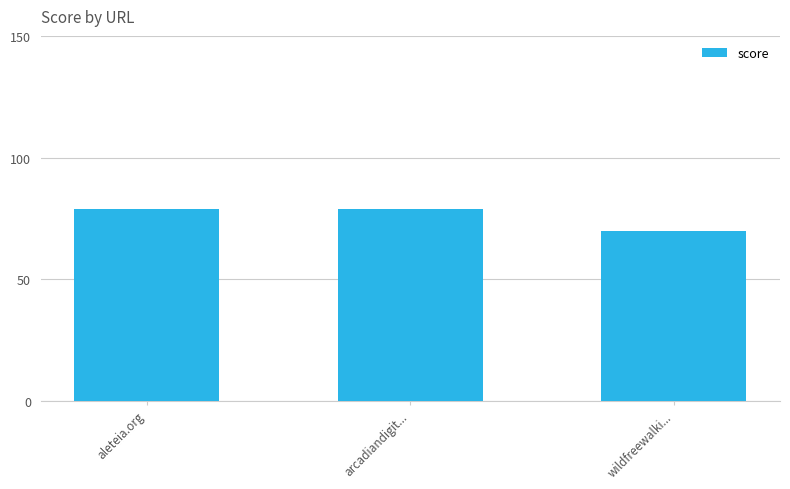

What is the greatest value displayed?

79